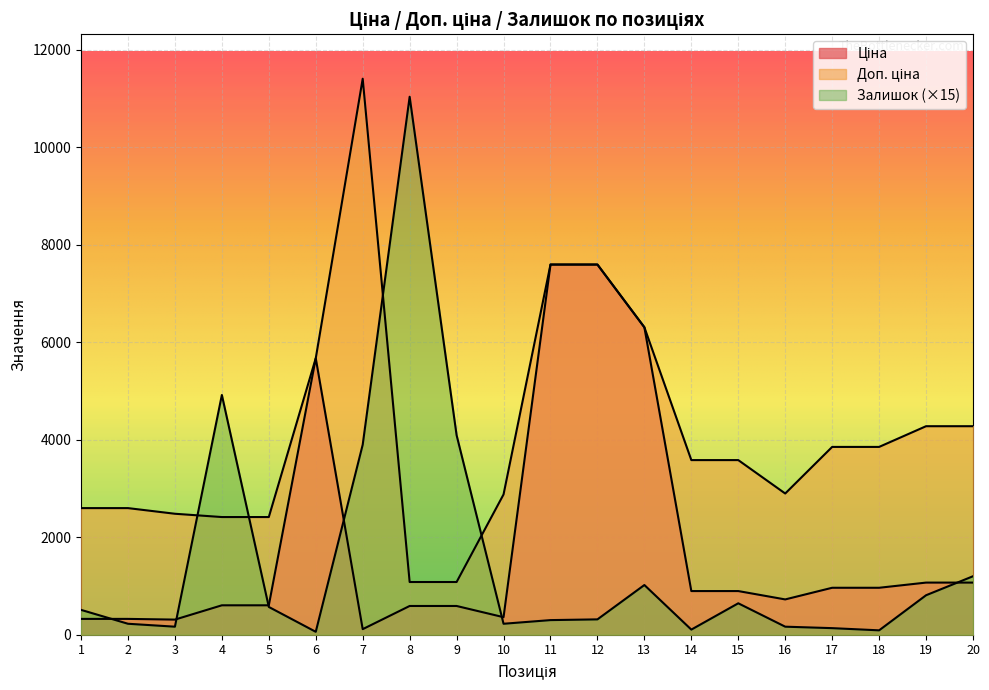

What is the difference between the maximum and minimum values in the Залишок series?

10980.0